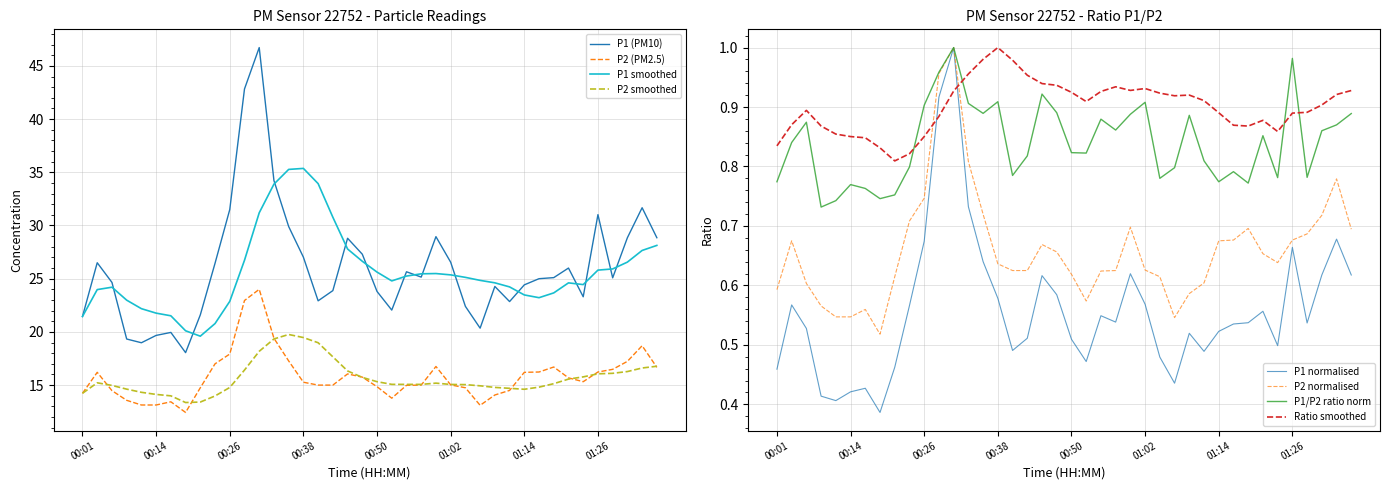

What is the difference between the second highest and minimum values in the P2 series?

10.5